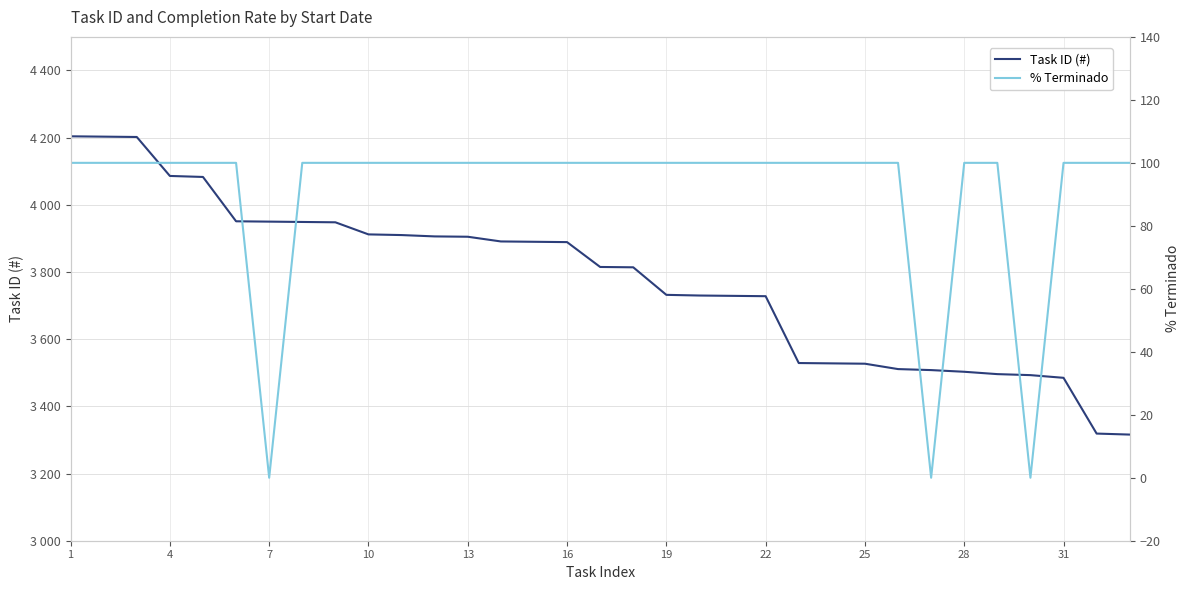

True or false: Task ID (#) and % Terminado cross at least once.

False